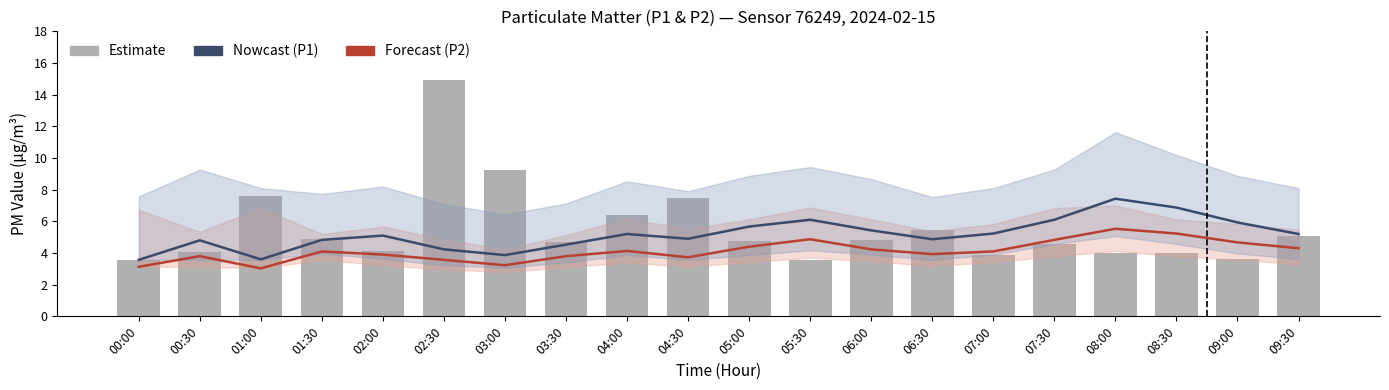

What is the label of the 10th bar from the left?

04:30